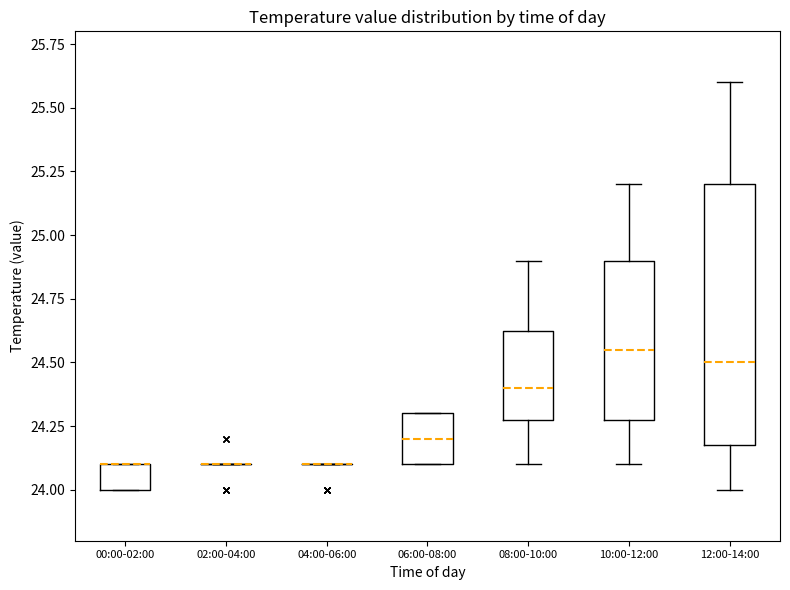

Reading left to right, read every box against the y-axis: the position of its median line, the range the box covers, and the ends of its whiskers. The values are not printed on the chart, so give them approximately, as read against the axis.

00:00-02:00: median 24.10 (drawn on the box's upper edge), box 24.00 to 24.10, whiskers 24.00 to 24.10
02:00-04:00: box collapsed to a line at 24.10, whiskers 24.10 to 24.10
04:00-06:00: box collapsed to a line at 24.10, whiskers 24.10 to 24.10
06:00-08:00: median 24.20, box 24.10 to 24.30, whiskers 24.10 to 24.30
08:00-10:00: median 24.40, box 24.30 to 24.65, whiskers 24.10 to 24.90
10:00-12:00: median 24.55, box 24.30 to 24.90, whiskers 24.10 to 25.20
12:00-14:00: median 24.50, box 24.20 to 25.20, whiskers 24.00 to 25.60